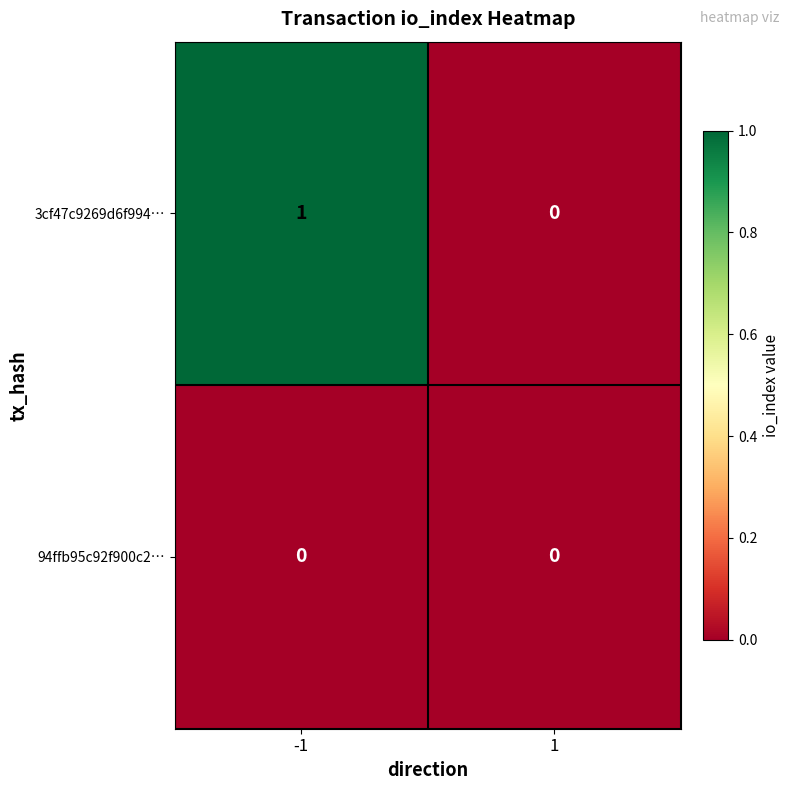

Count the number of data series in this chart.

2